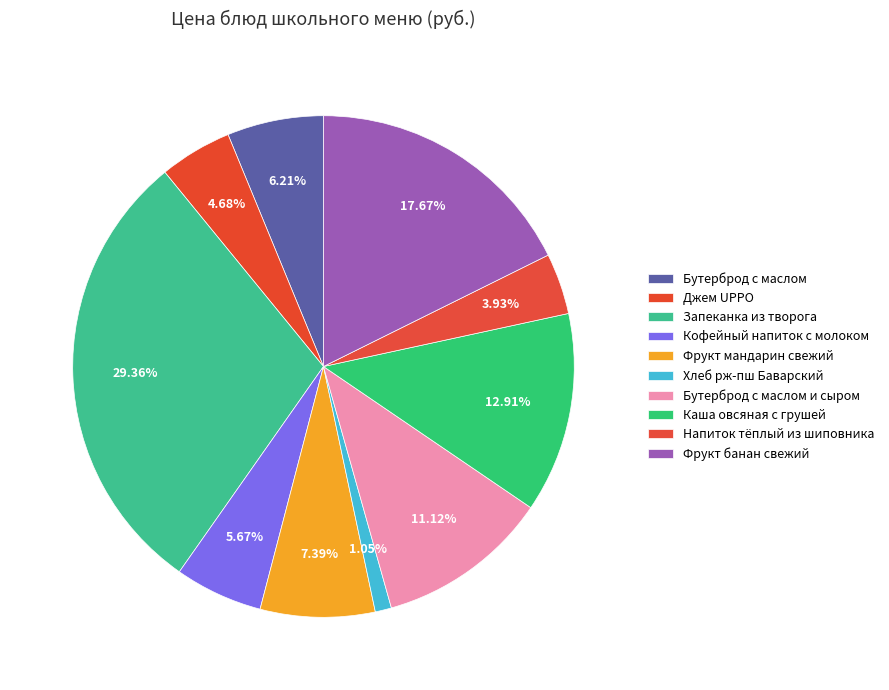

How many slices are in this pie chart?

10